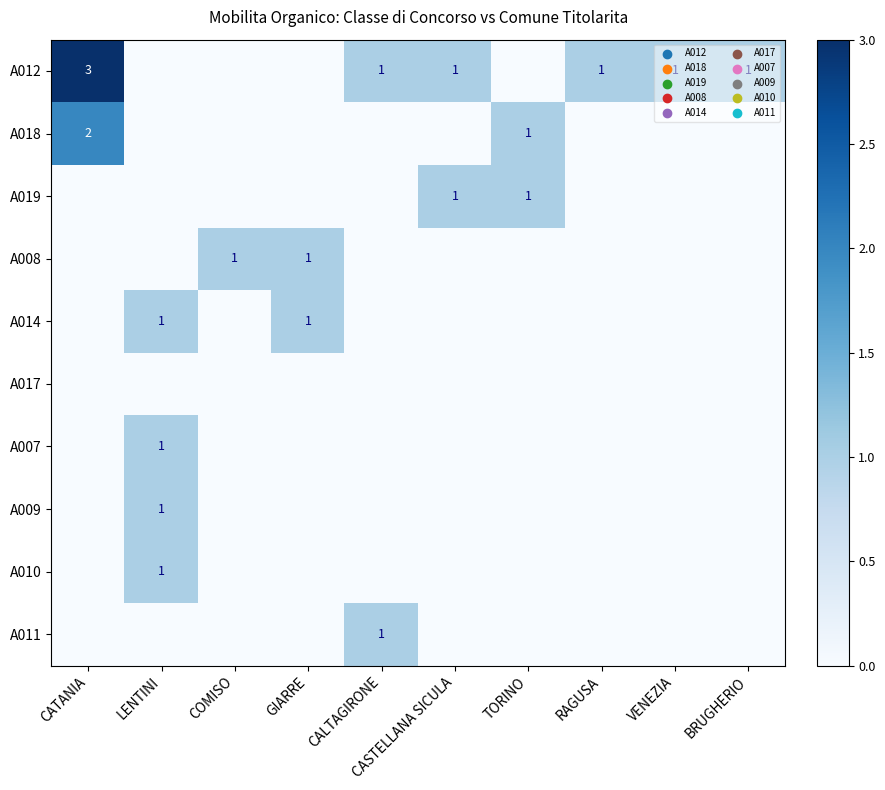

Is it true that A011 equals 1 at CALTAGIRONE?

True